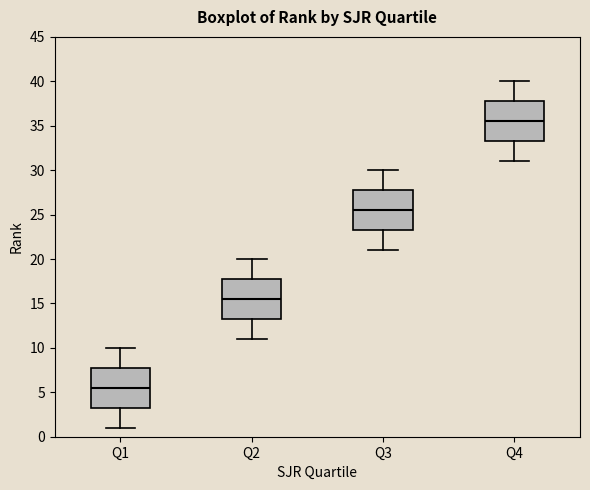

Reading left to right, transcribe this box plot: for each box, give where its median line is, the range the box spans, and where its two whiskers end, as read against the y-axis. The values are not printed on the chart, so give them approximately, as read against the axis.

Q1: median 5.5, box 3.5 to 8.0, whiskers 1.0 to 10.0
Q2: median 15.5, box 13.5 to 18.0, whiskers 11.0 to 20.0
Q3: median 25.5, box 23.5 to 28.0, whiskers 21.0 to 30.0
Q4: median 35.5, box 33.5 to 38.0, whiskers 31.0 to 40.0